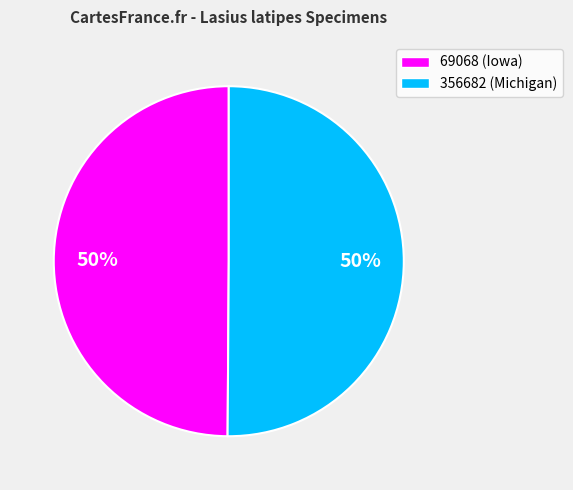

The 356682 slice represents 50% of the pie. True or false?

True